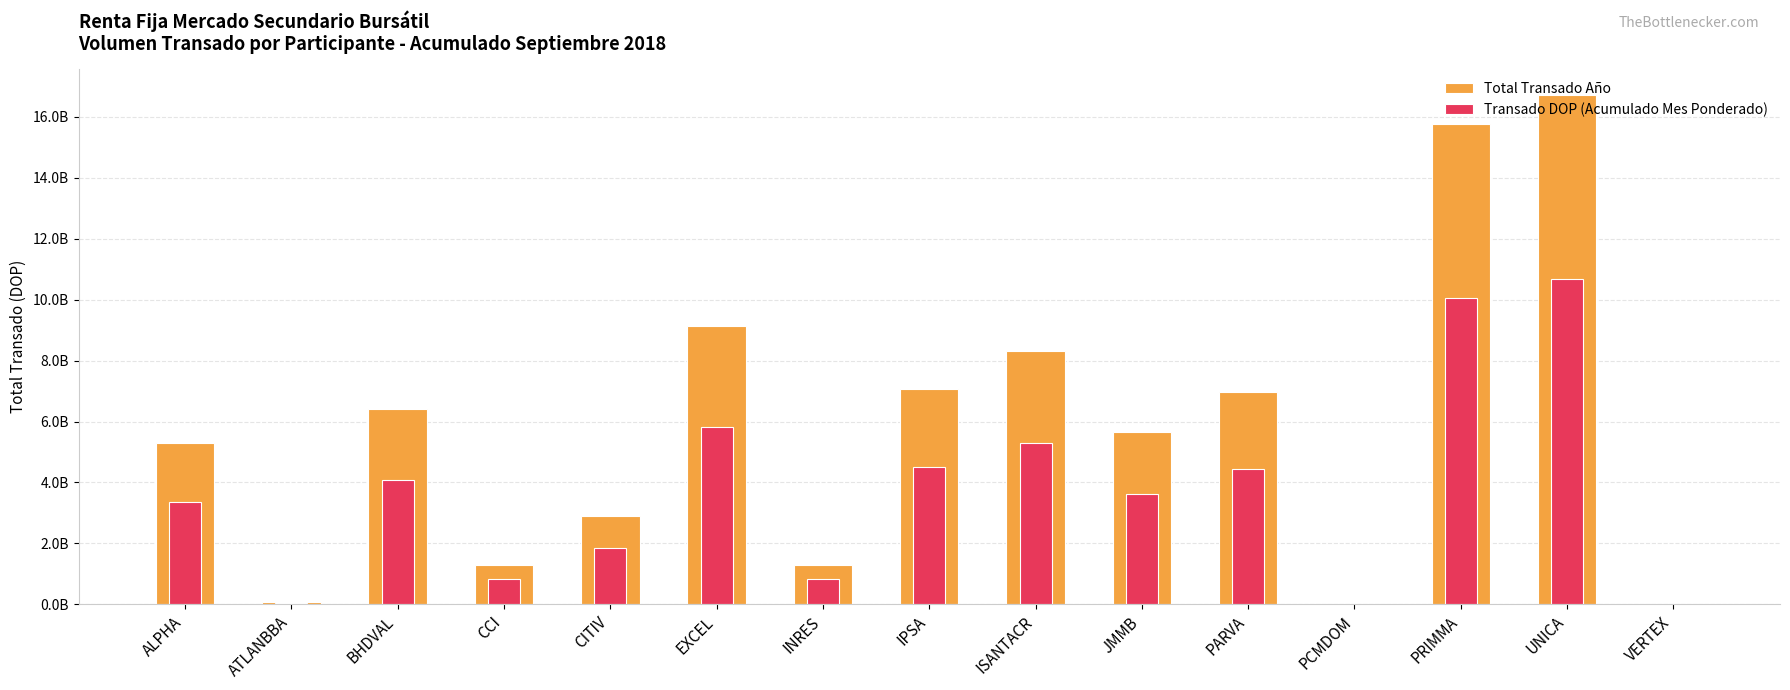

True or false: Total Transado Año has a value of 3212759136.5 at BHDVAL.

False